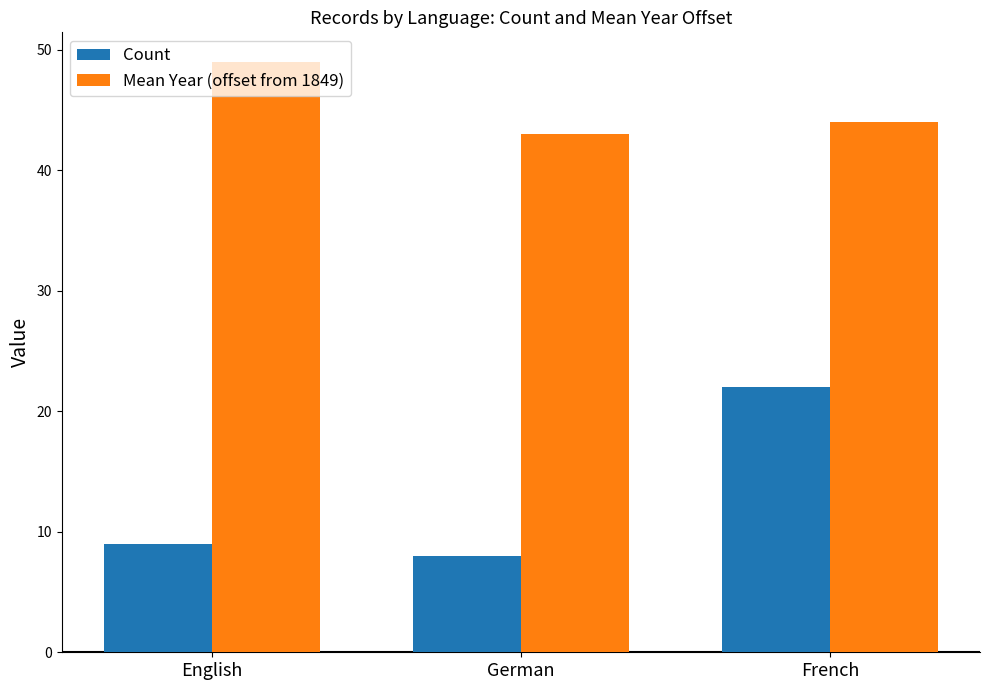

Which series has the widest spread of values?

Count